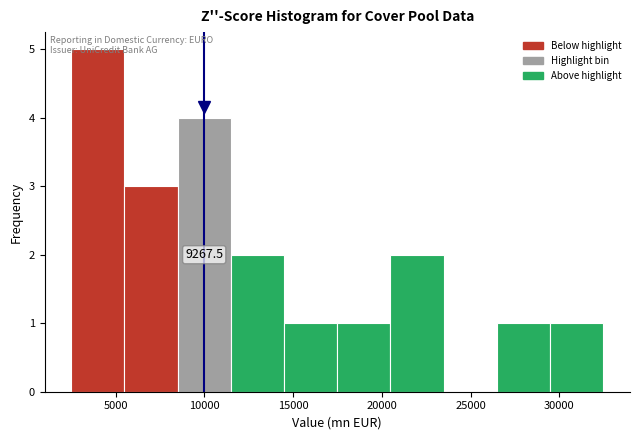

Which range on the x-axis has the tallest bar?

2500 to 5500